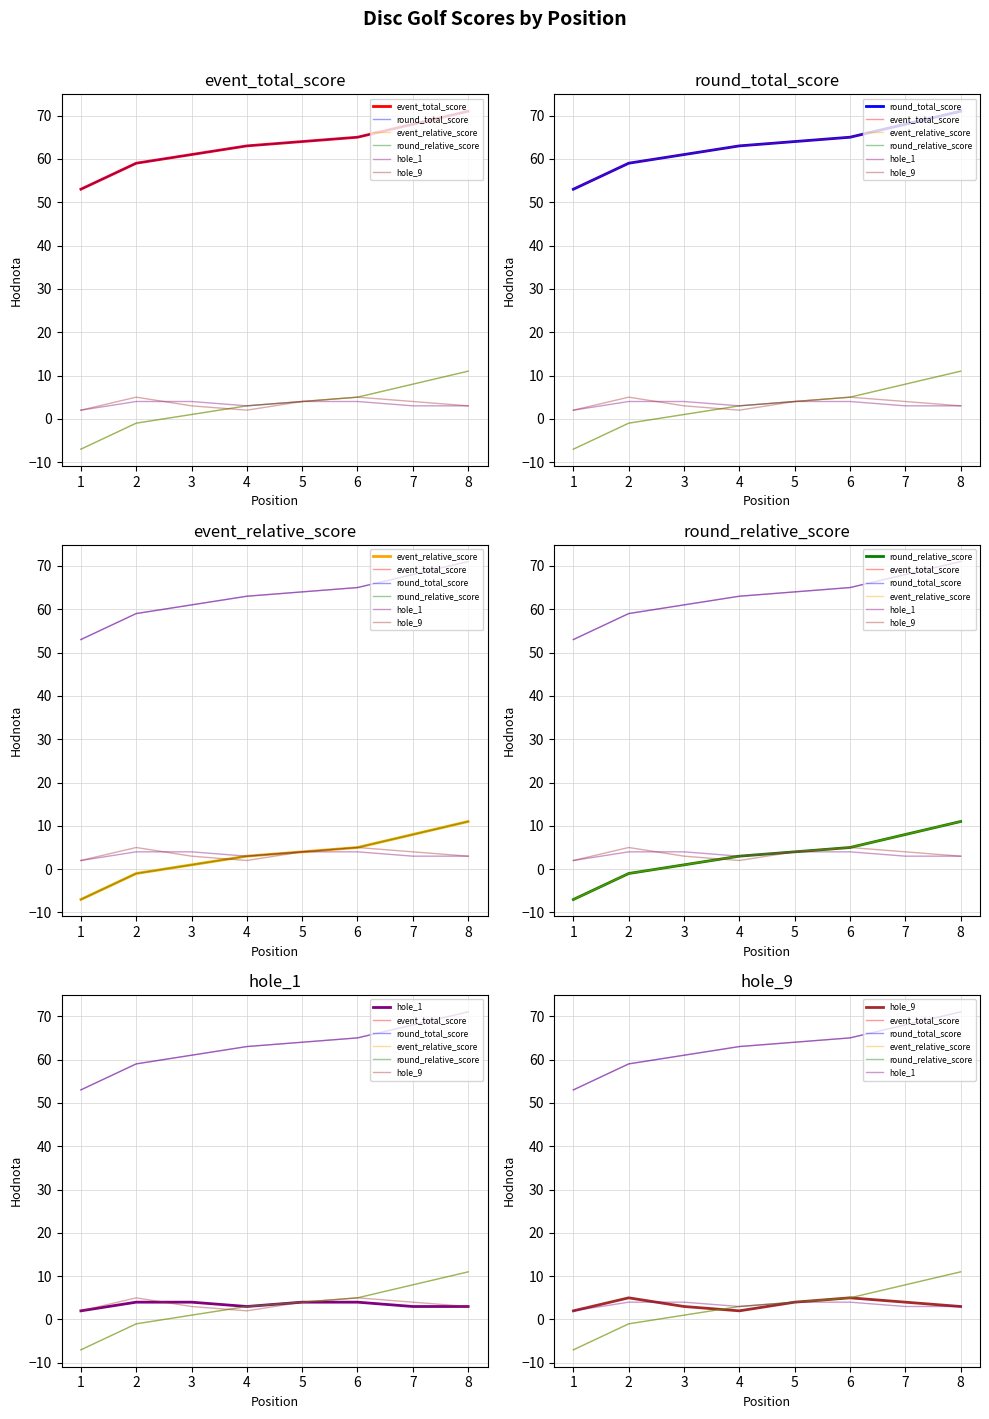

Reading left to right, transcribe all the data shown in this chart.

event_total_score: 53	59	61	63	64	65	68	71
round_total_score: 53	59	61	63	64	65	68	71
event_relative_score: -7	-1	1	3	4	5	8	11
round_relative_score: -7	-1	1	3	4	5	8	11
hole_1: 2	4	4	3	4	4	3	3
hole_9: 2	5	3	2	4	5	4	3